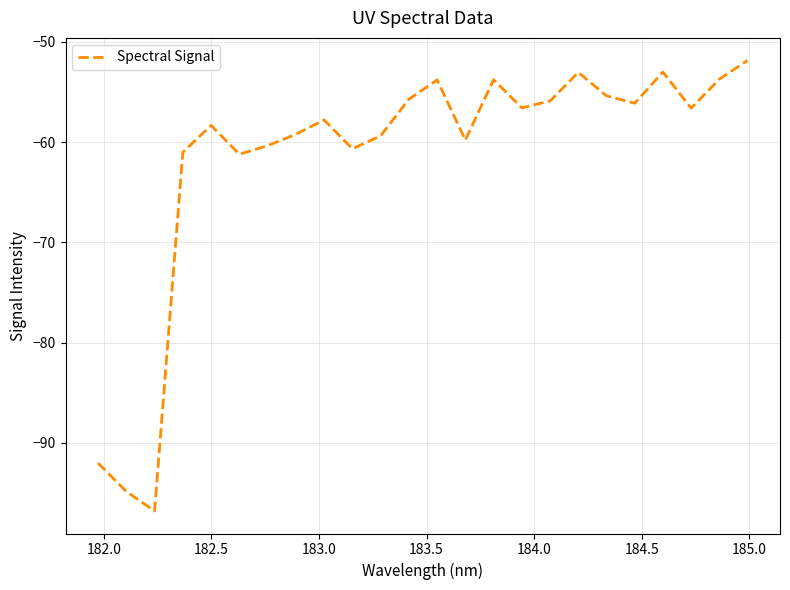

What is the maximum value shown in the chart?

-51.9